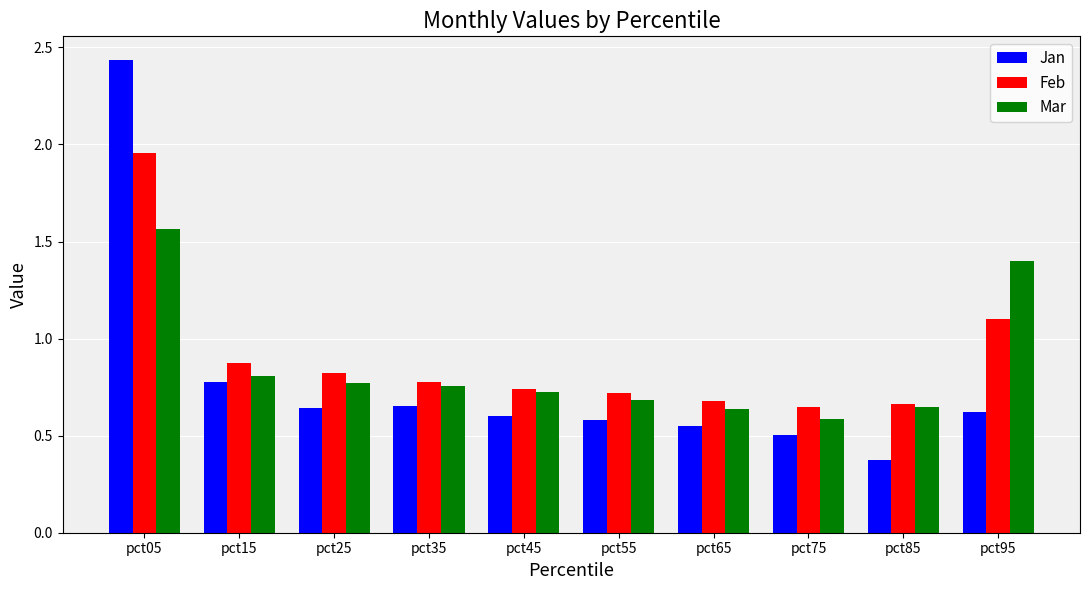

The Mar series shows 0.6 at pct75. True or false?

True